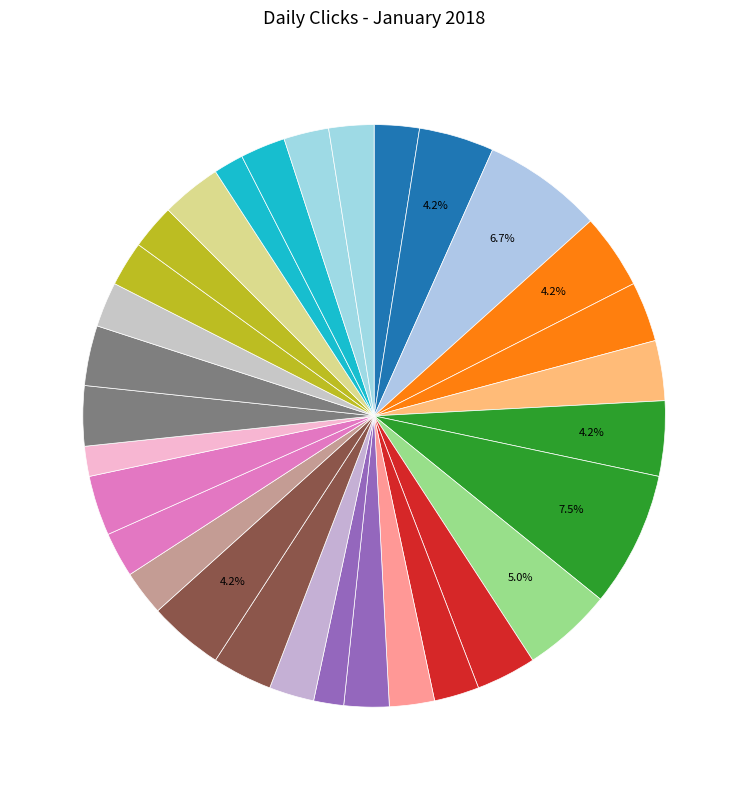

Count the number of slices in the pie.

31